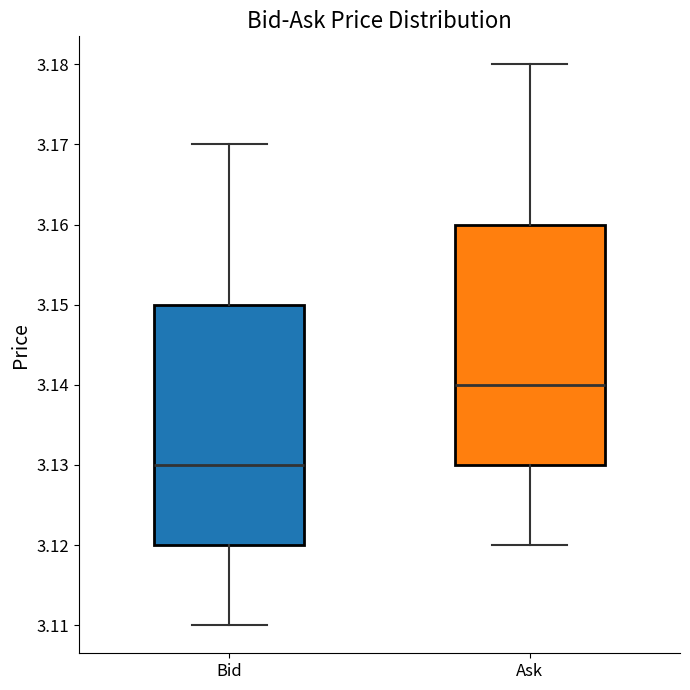

Reading left to right, transcribe this box plot: for each box, give where its median line is, the range the box spans, and where its two whiskers end, as read against the y-axis. The values are not printed on the chart, so give them approximately, as read against the axis.

Bid: median 3.13, box 3.12 to 3.15, whiskers 3.11 to 3.17
Ask: median 3.14, box 3.13 to 3.16, whiskers 3.12 to 3.18